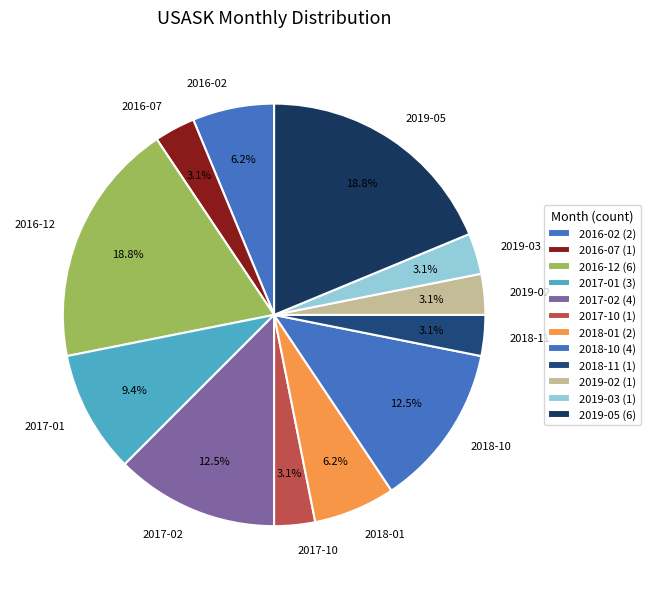

Is 2019-02 the majority of the pie?

No